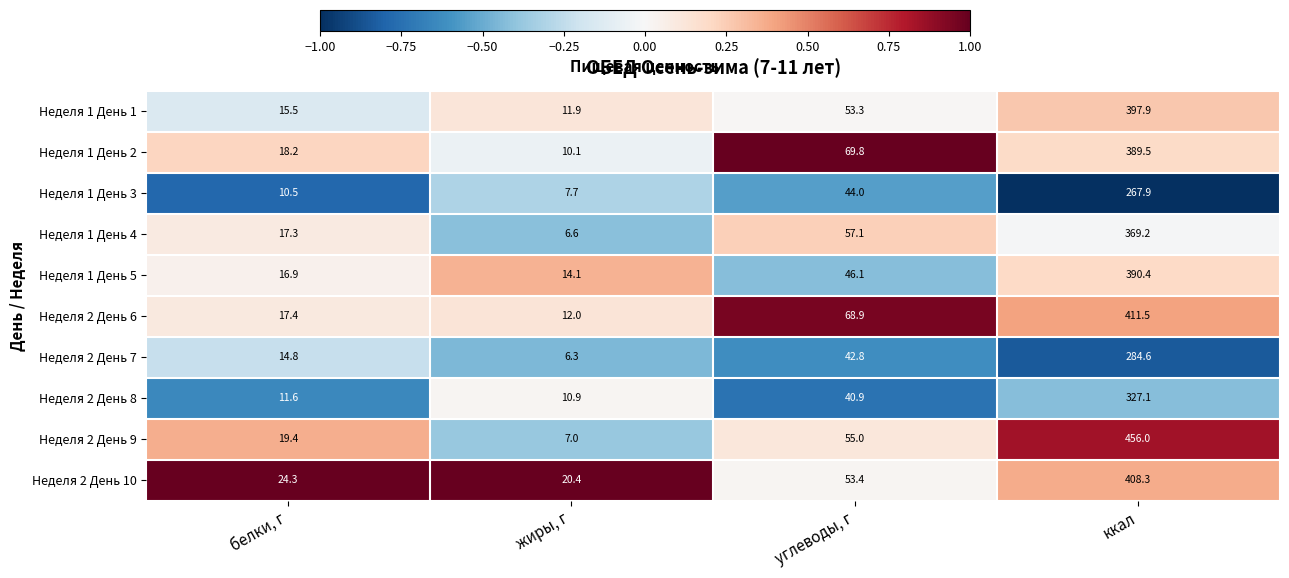

What is the greatest value displayed?

456.0